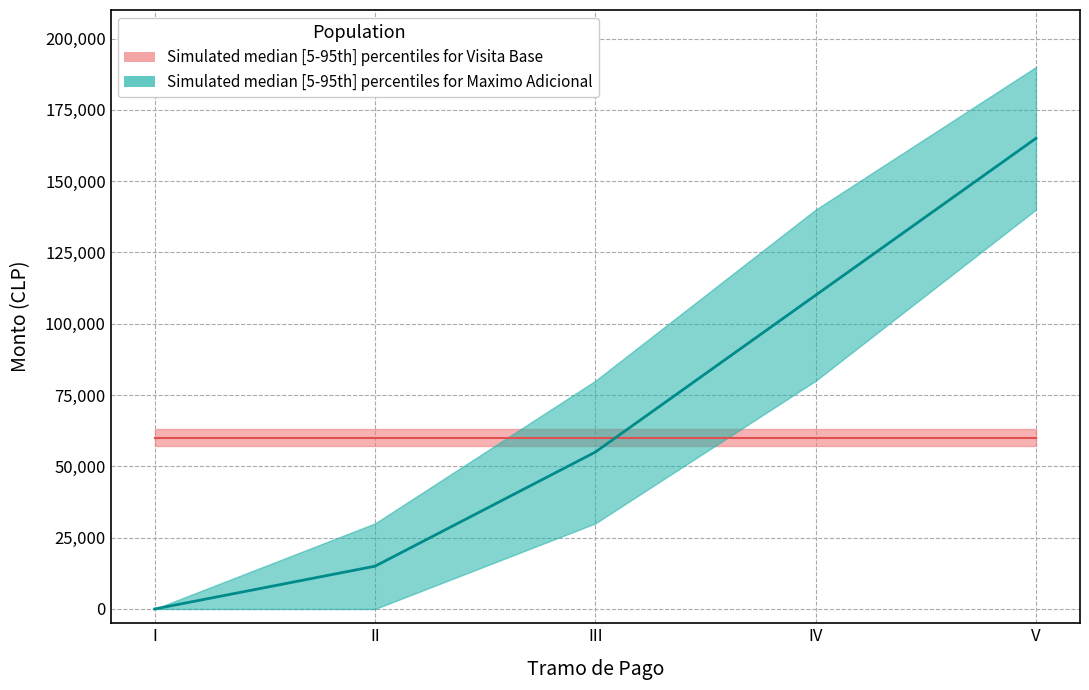

At which label is the value closest to 82500?

III